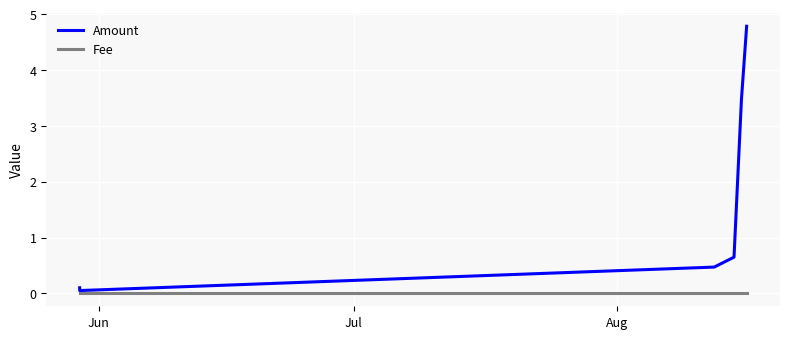

True or false: Fee has more than 2 points higher than both neighbors.

False